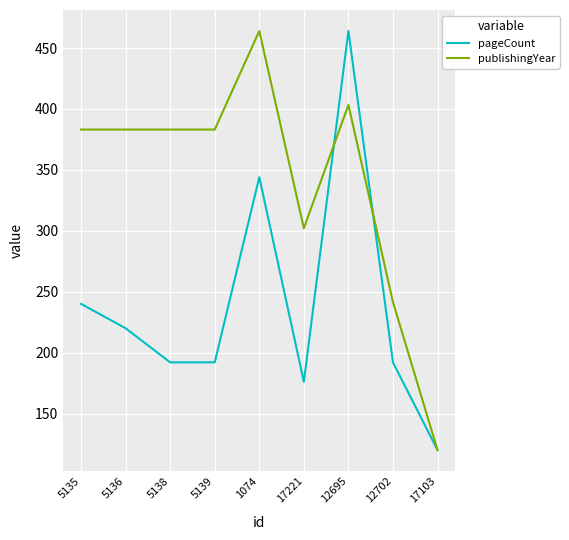

Which series has the largest total across all categories?

publishingYear